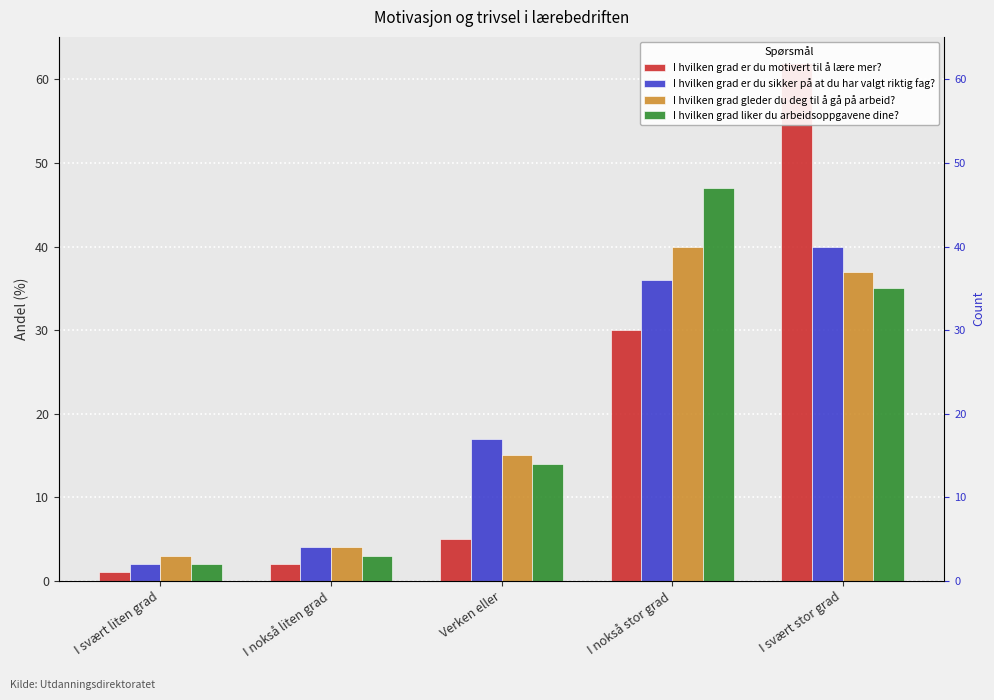

What position from the left is I svært stor grad?

5